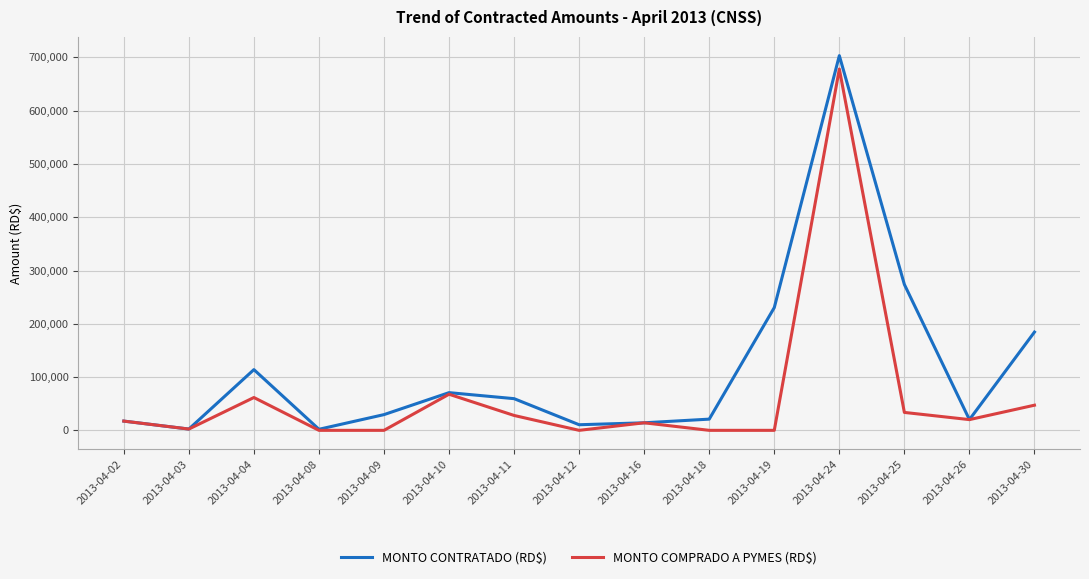

At which category does MONTO COMPRADO A PYMES (RD$) reach its first local valley?

2013-04-03